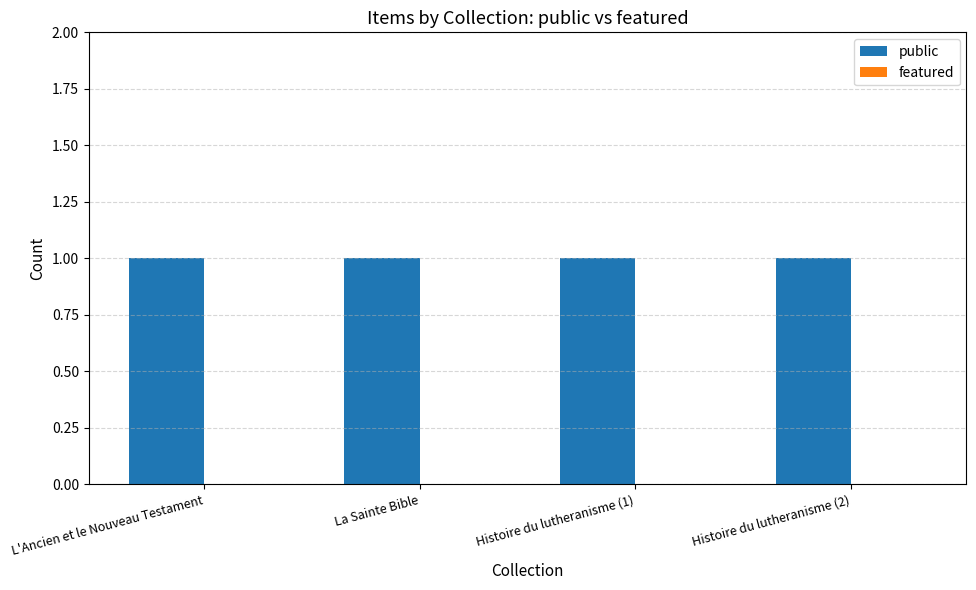

Is the value of featured at La Sainte Bible greater than the value of public at La Sainte Bible?

No